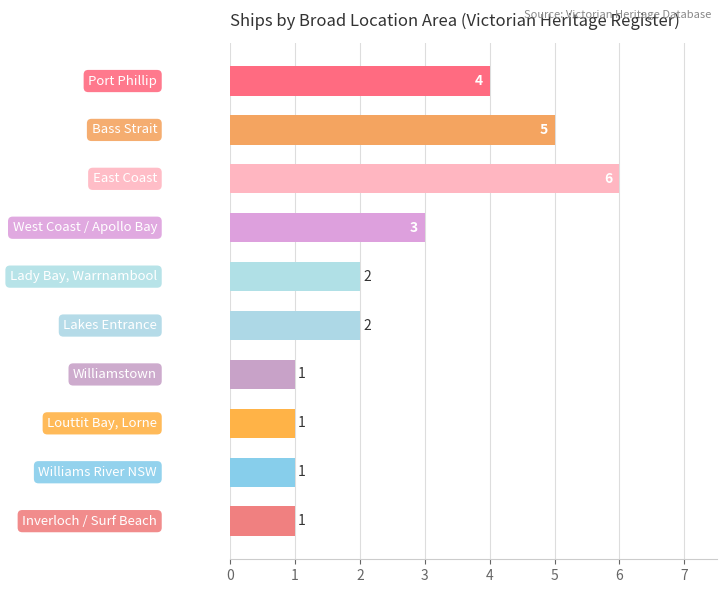

What is the average value?

3